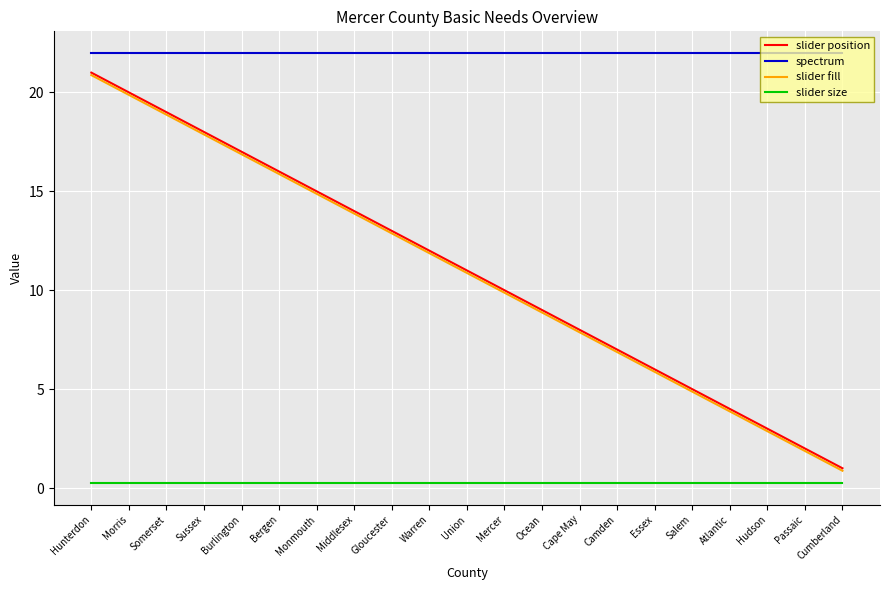

The slider position series shows 32.7 at Morris. True or false?

False